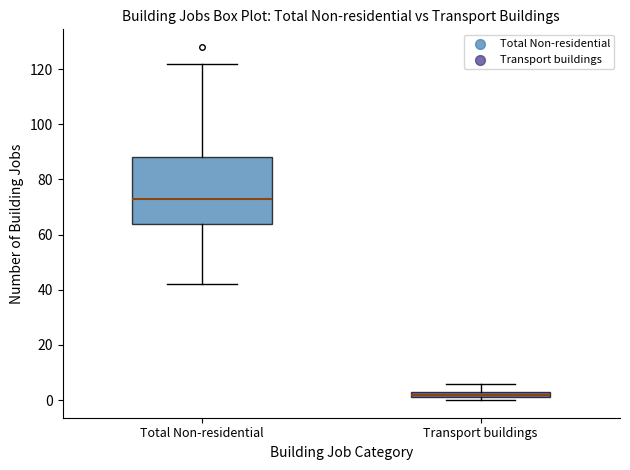

Where does the upper whisker of the box for Transport buildings end on the y-axis? The values are not printed on the chart, so give them approximately, as read against the axis.

6